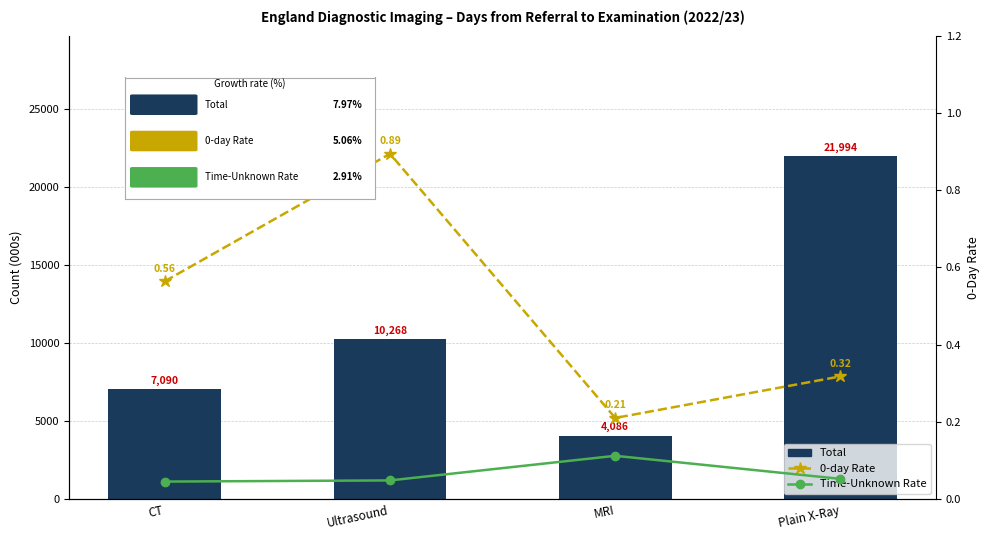

Which category has the highest value in the Total series?

Plain X-Ray